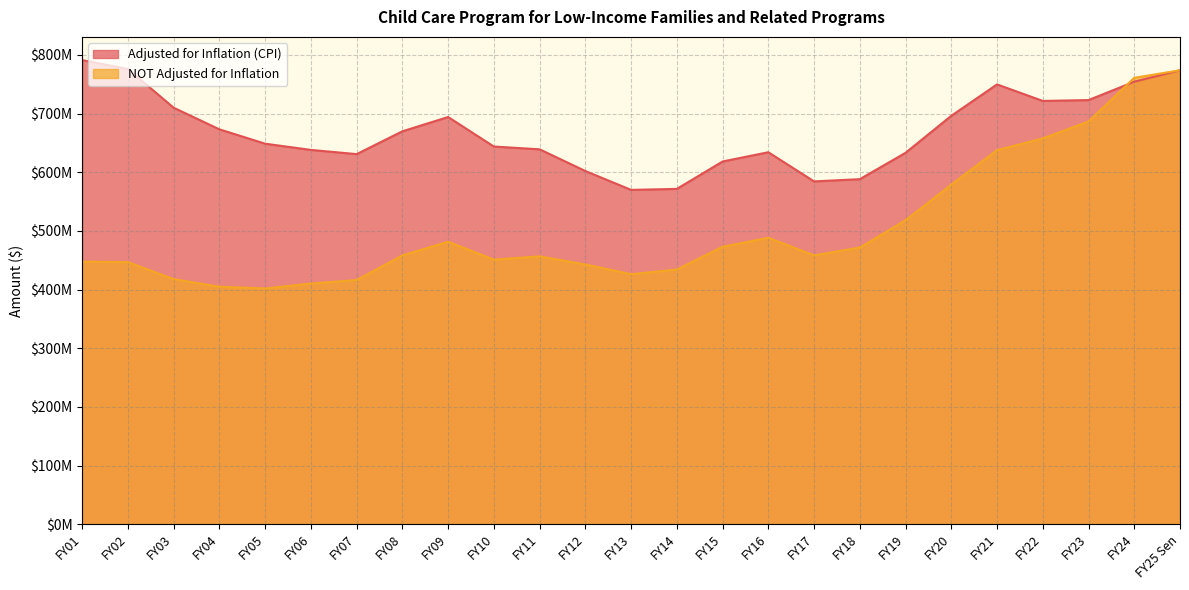

Which series has the largest range (max minus min)?

NOT Adjusted for Inflation